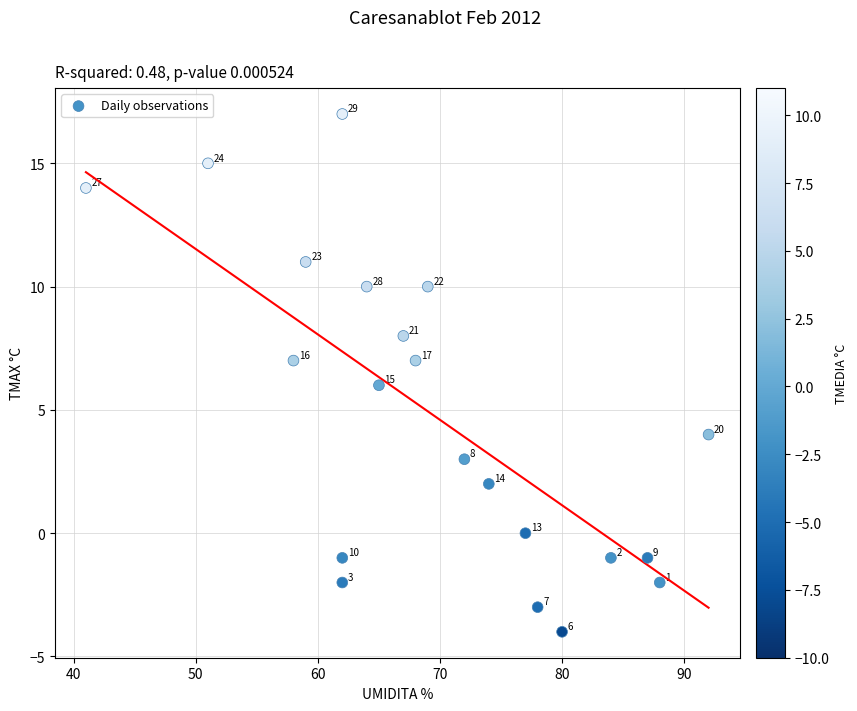

What is the range of X values (max minus min)?

51